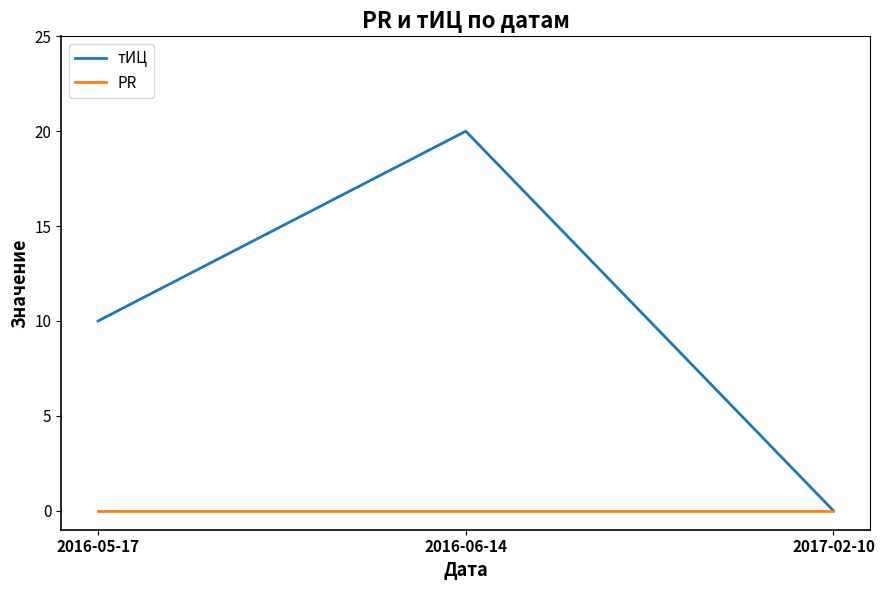

The тИЦ series shows 10 at 2016-05-17. True or false?

True